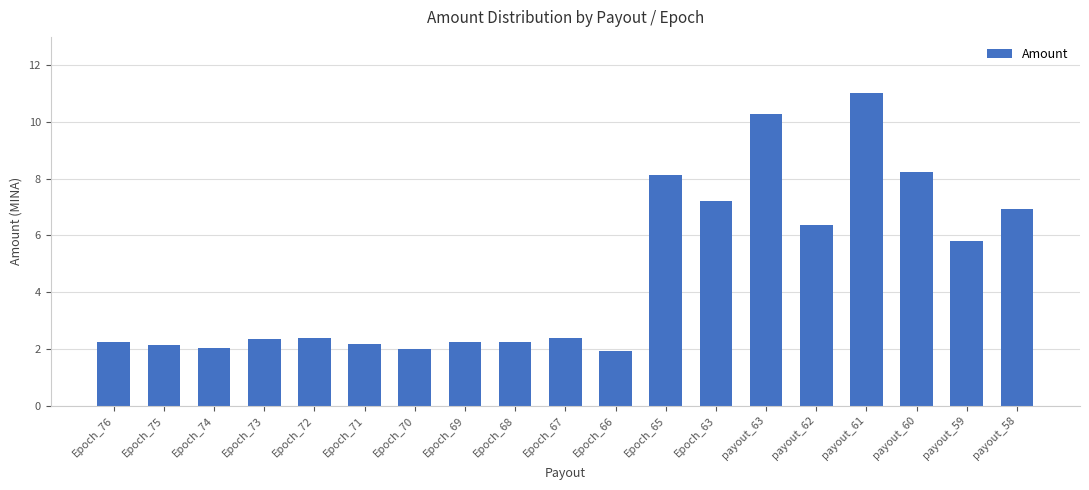

Between payout_60 and Epoch_68, which is larger?

payout_60